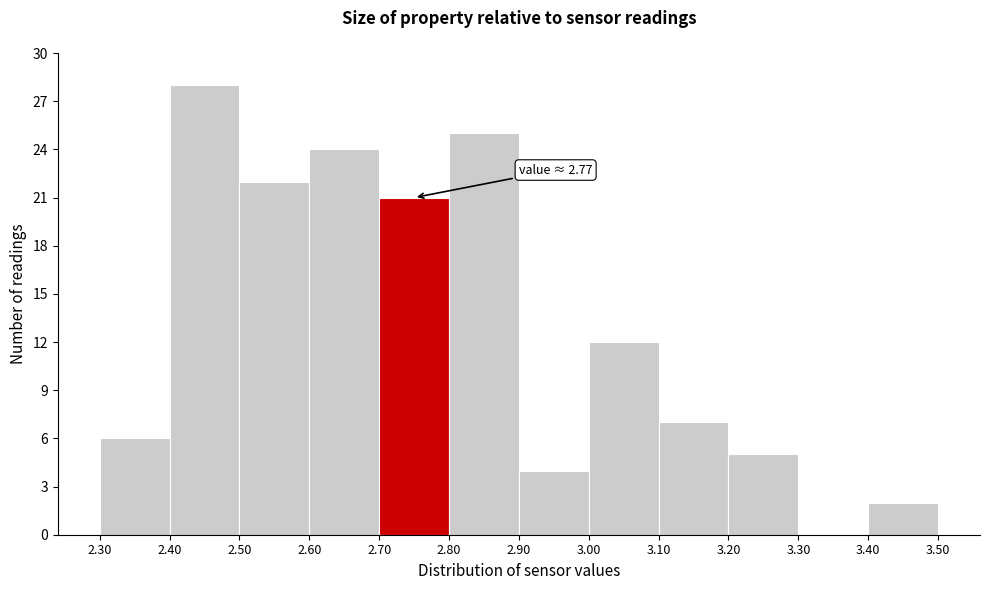

Over which range of the x-axis is the bar tallest?

2.40 to 2.50